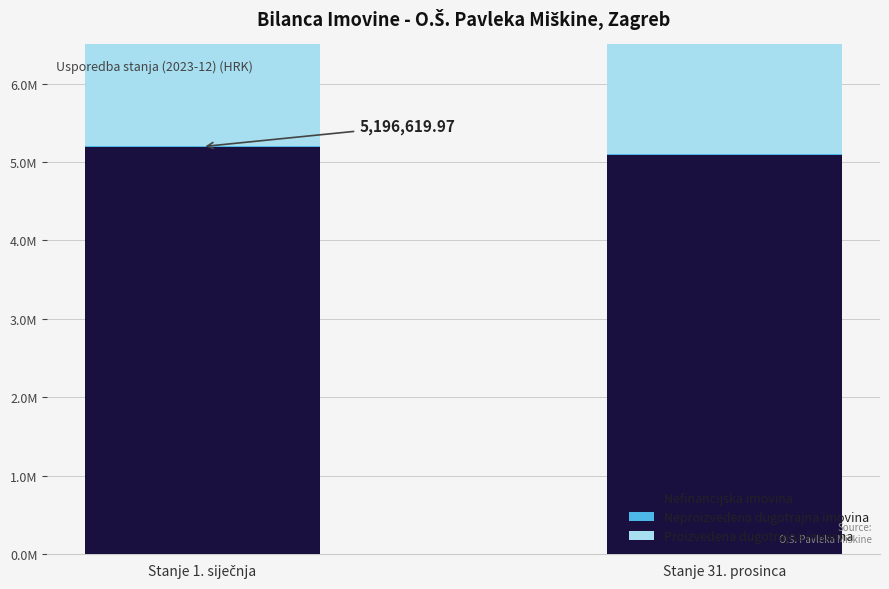

What is the sum of all Neproizvedena dugotrajna imovina values?

22784.0